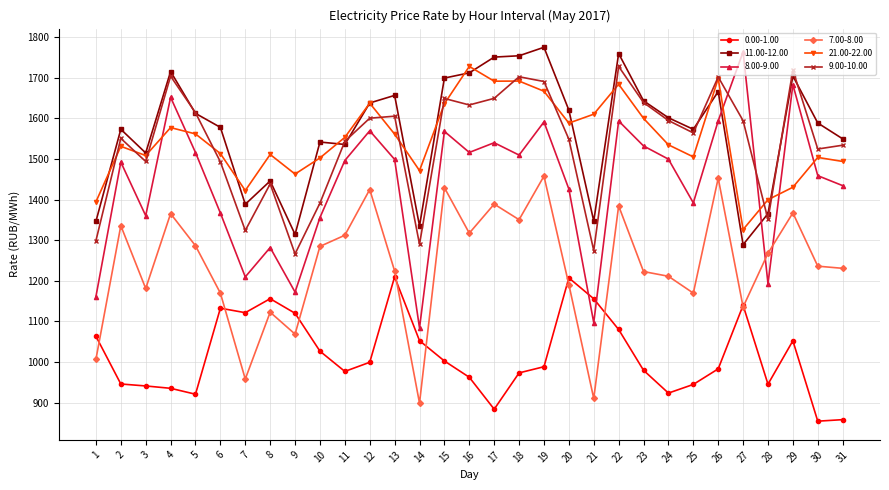

Which category has the lowest value in the 11.00-12.00 series?

27